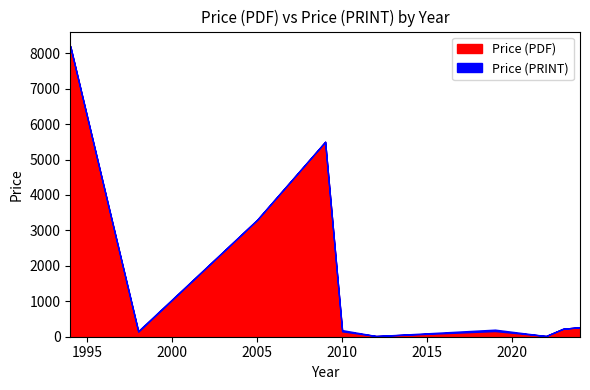

What is the sum of all Price (PRINT) values?

65763.9